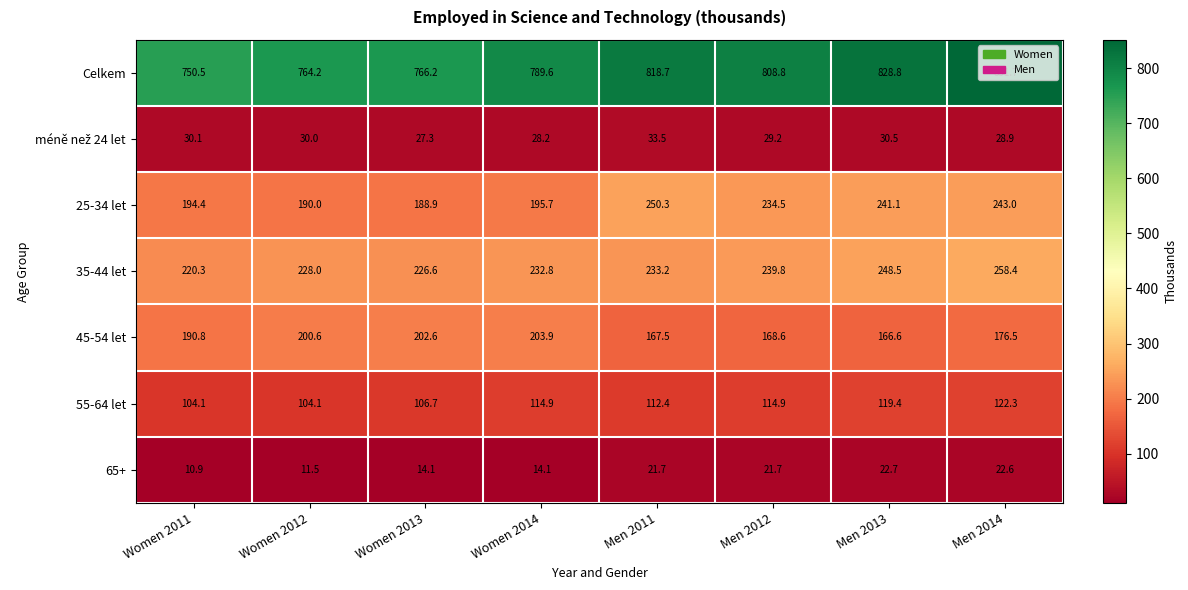

How many data points in 35-44 let are above 233?

4